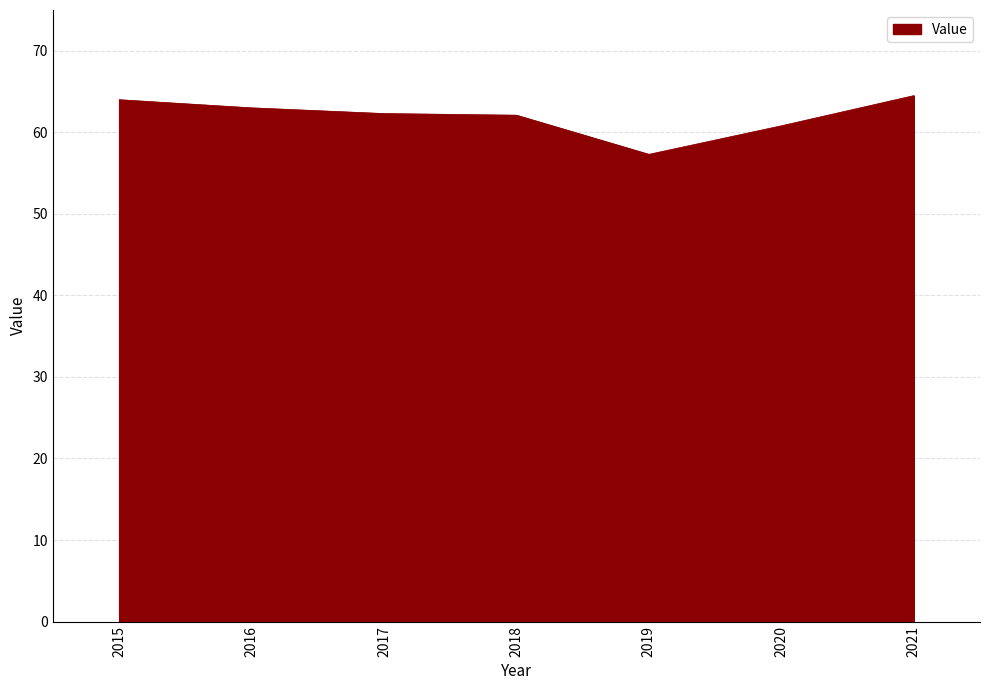

What is the sum of the values at 2020 and 2019?

118.1